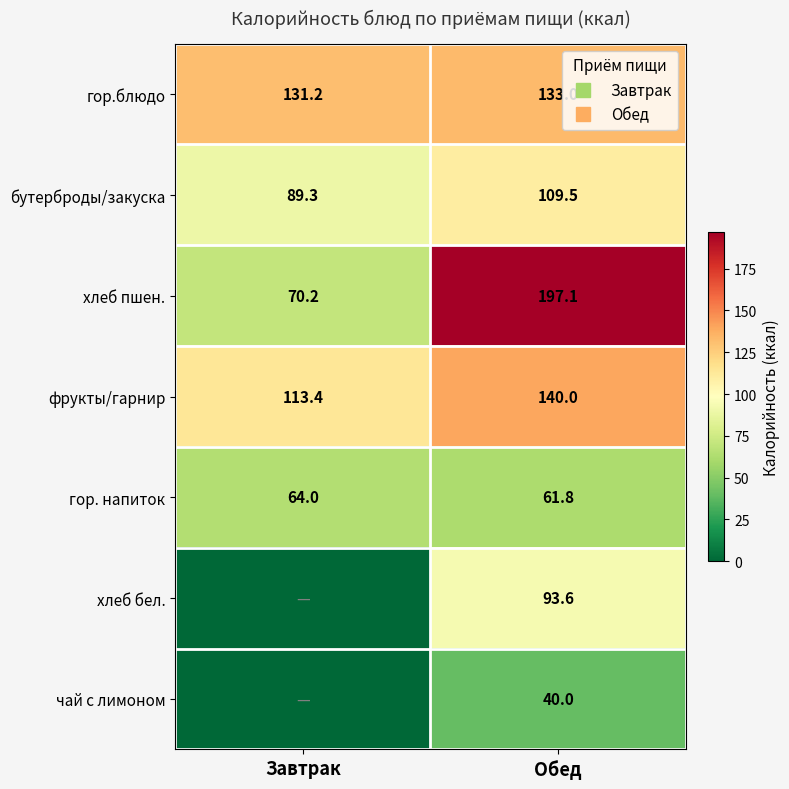

List the labels in order of бутерброды/закуска value, largest first.

Обед, Завтрак